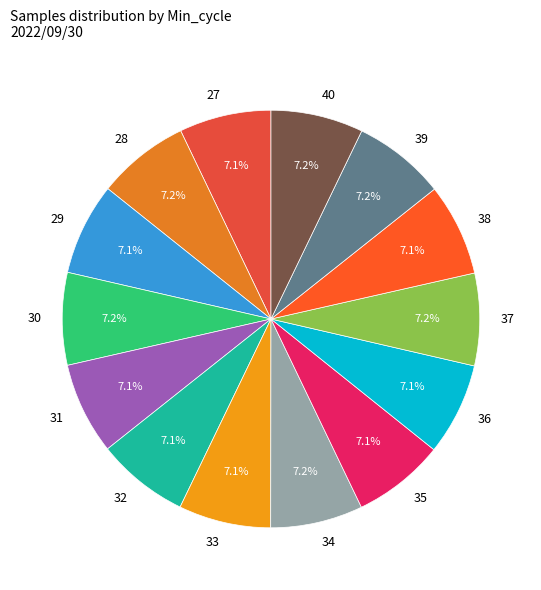

Does 39 represent more than half of the total?

No